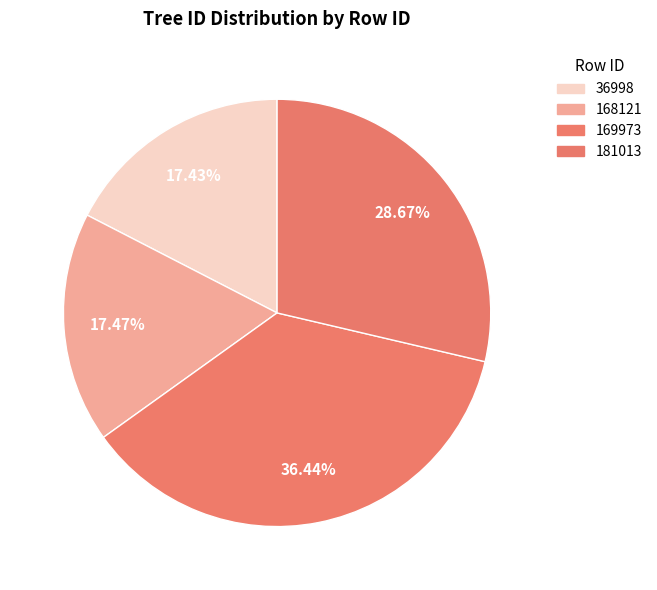

To the nearest percent, what portion does 169973 represent?

36%